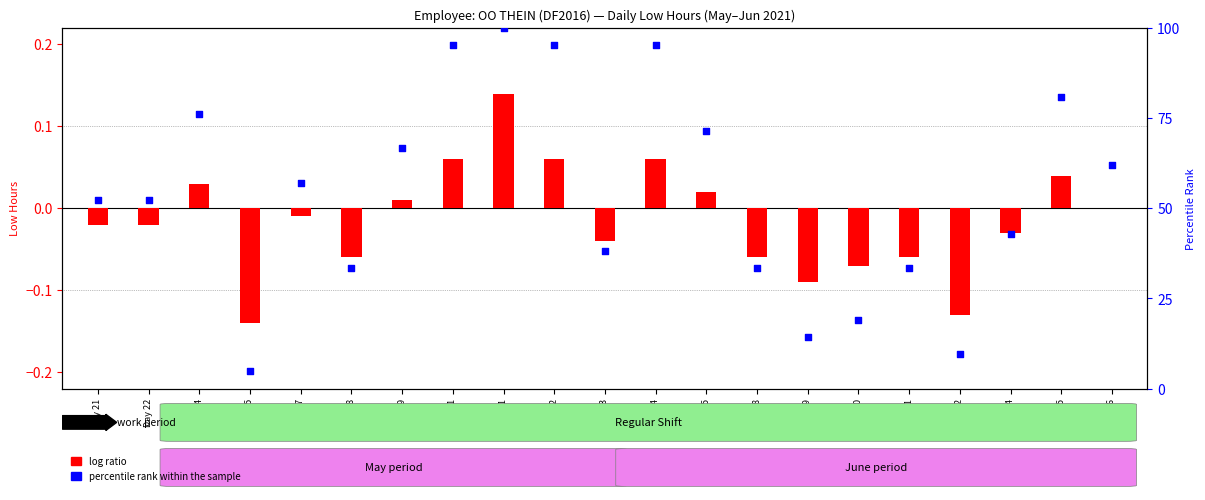

What are all the series names shown in the legend?

log ratio, percentile rank within the sample